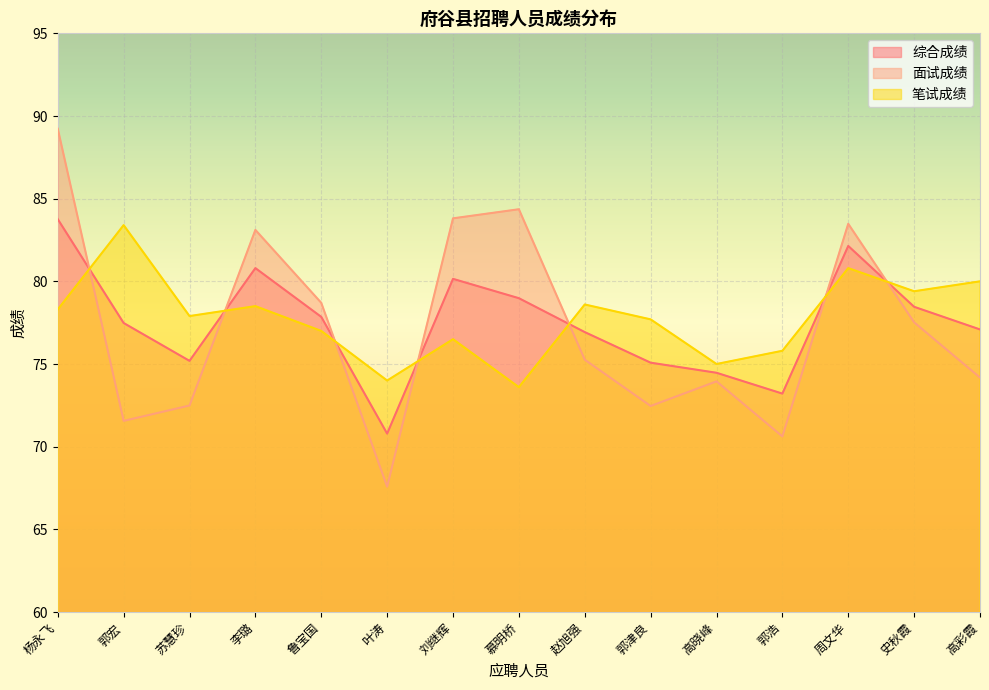

What is the sum of the 笔试成绩 values at 郭津良 and 叶涛?

151.7